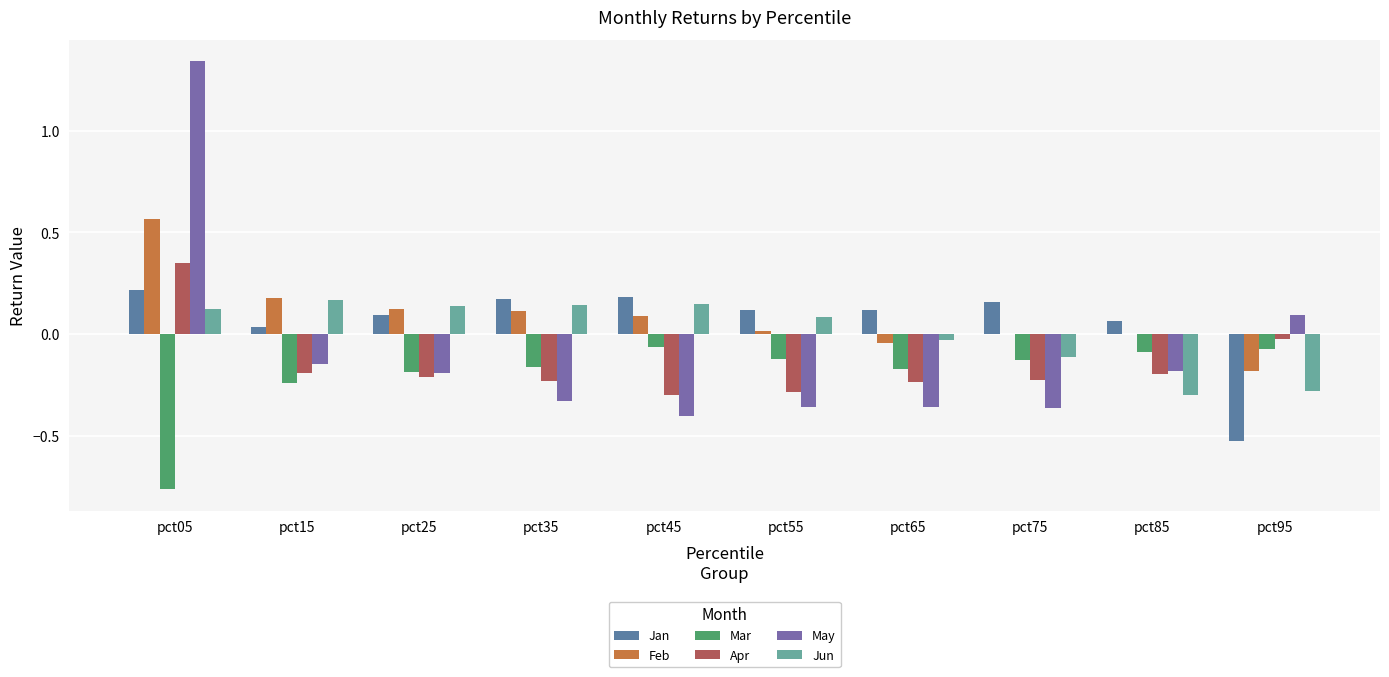

Reading left to right, list all the values displayed in this chart.

Jan: 0.2	0.0	0.1	0.2	0.2	0.1	0.1	0.2	0.1	-0.5
Feb: 0.6	0.2	0.1	0.1	0.1	0.0	-0.0	0.0	-0.0	-0.2
Mar: -0.8	-0.2	-0.2	-0.2	-0.1	-0.1	-0.2	-0.1	-0.1	-0.1
Apr: 0.3	-0.2	-0.2	-0.2	-0.3	-0.3	-0.2	-0.2	-0.2	-0.0
May: 1.3	-0.1	-0.2	-0.3	-0.4	-0.4	-0.4	-0.4	-0.2	0.1
Jun: 0.1	0.2	0.1	0.1	0.1	0.1	-0.0	-0.1	-0.3	-0.3